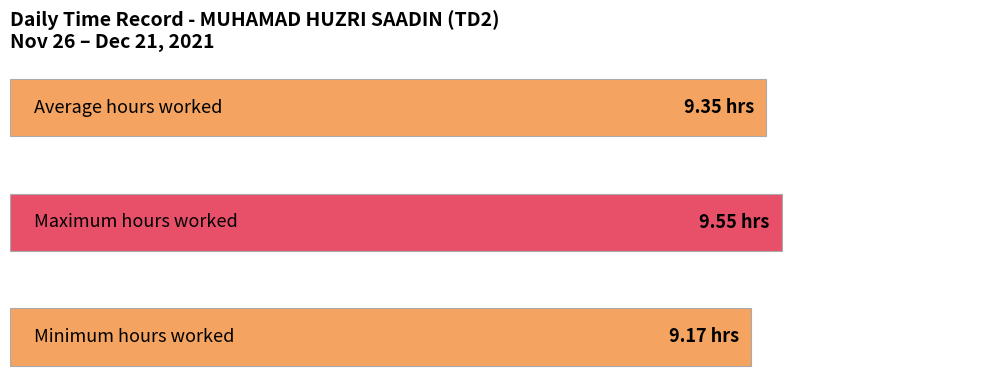

Count the values in the range 9 to 10.

3